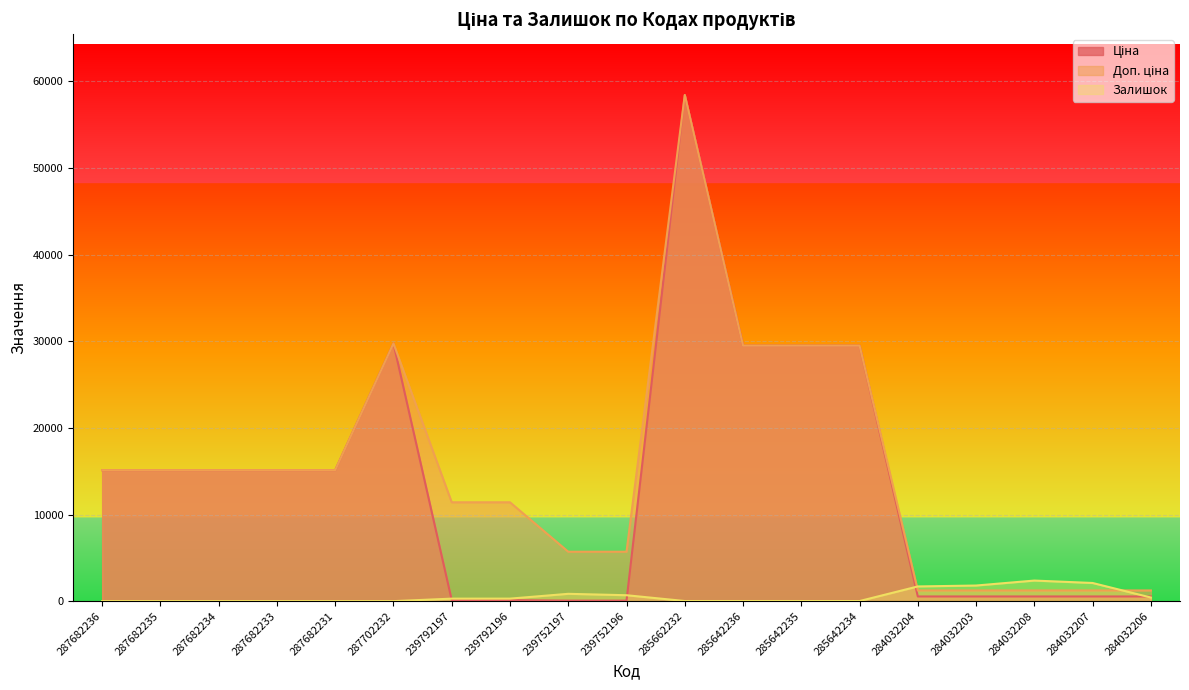

Which series has the largest total across all categories?

Доп. ціна